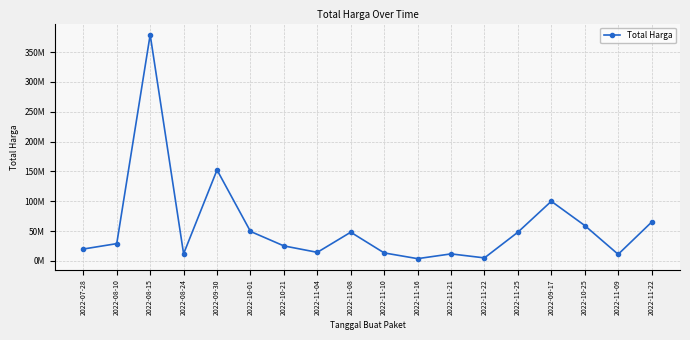

At which category does the chart reach its peak across all series?

2022-08-15